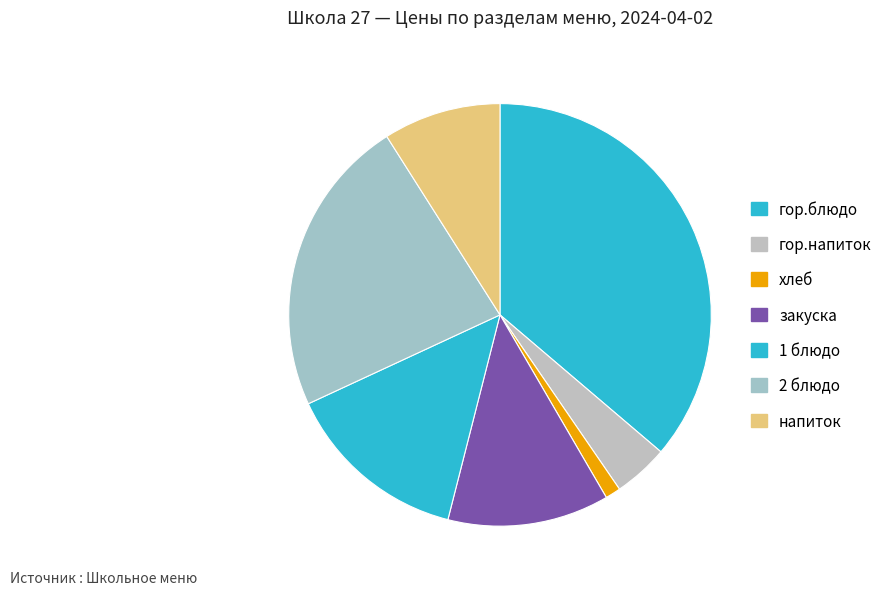

How many segments does this pie chart have?

7